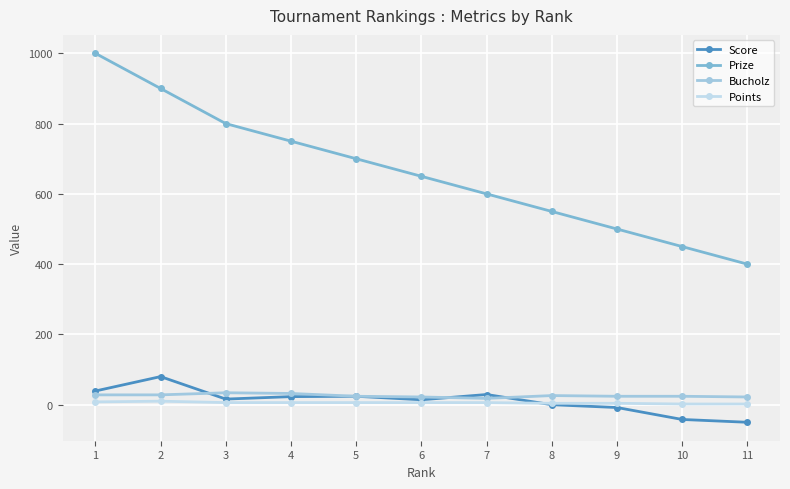

At which category does Points reach its first local peak?

2